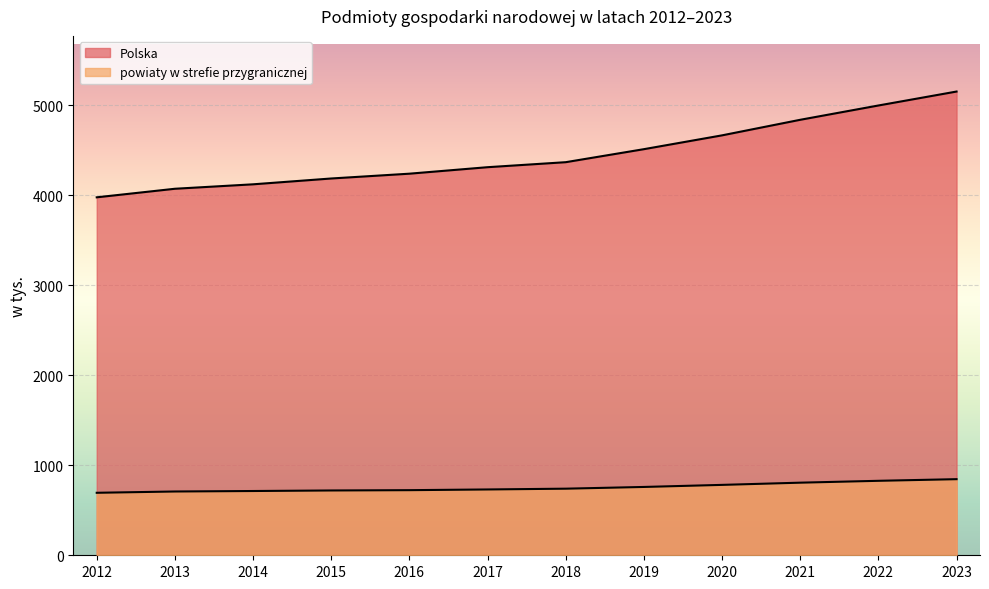

At which label is Polska closest to 4562?

2019